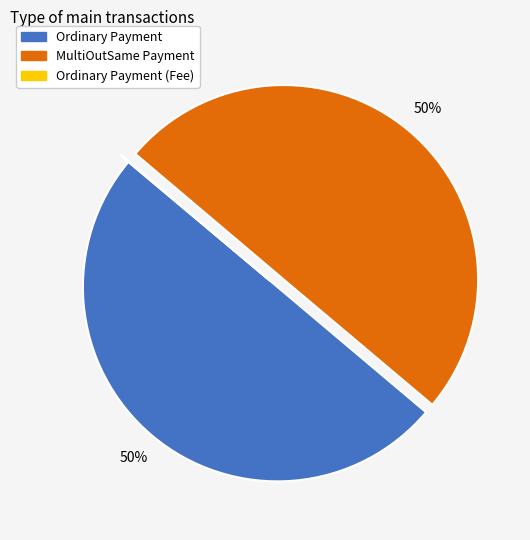

To the nearest percent, what is the difference between the largest and smallest slice percentages?

50%